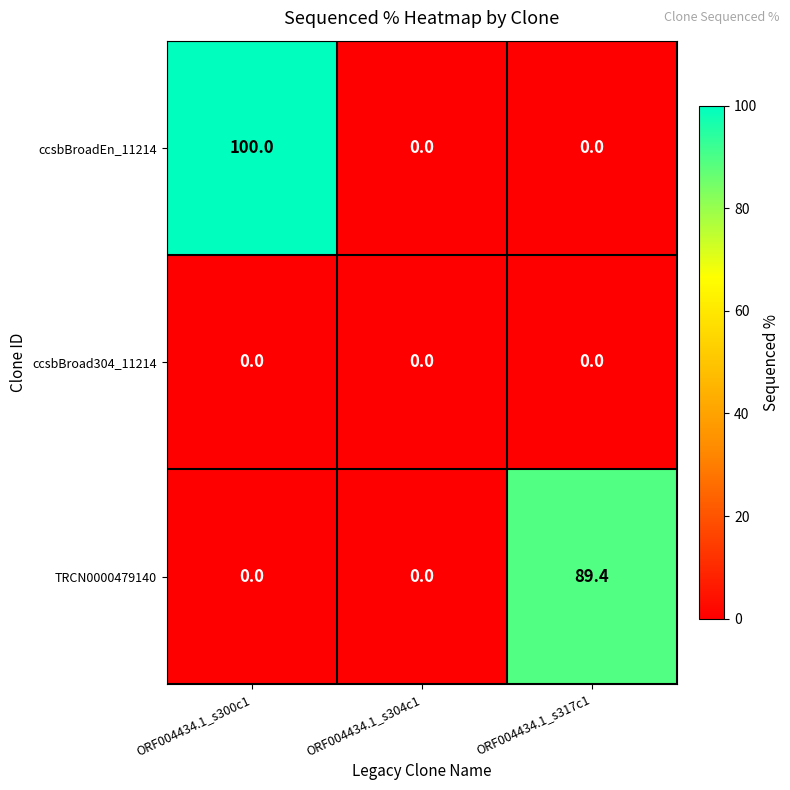

What is the spread (max minus min) of values at ORF004434.1_s300c1?

100.0